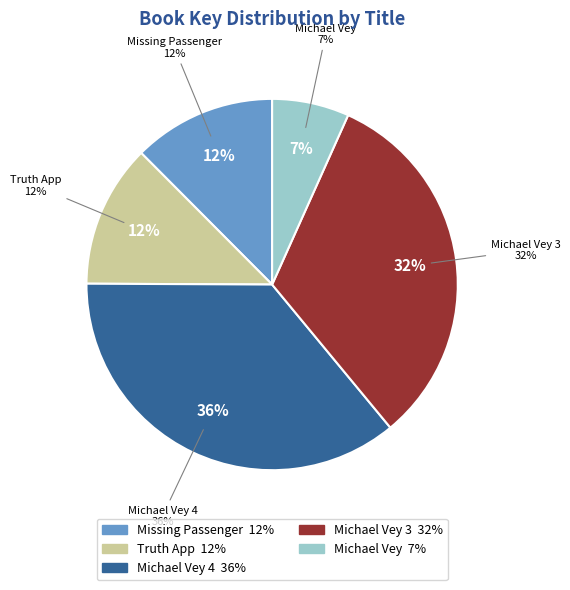

What is the largest slice in the pie chart?

Michael Vey 4